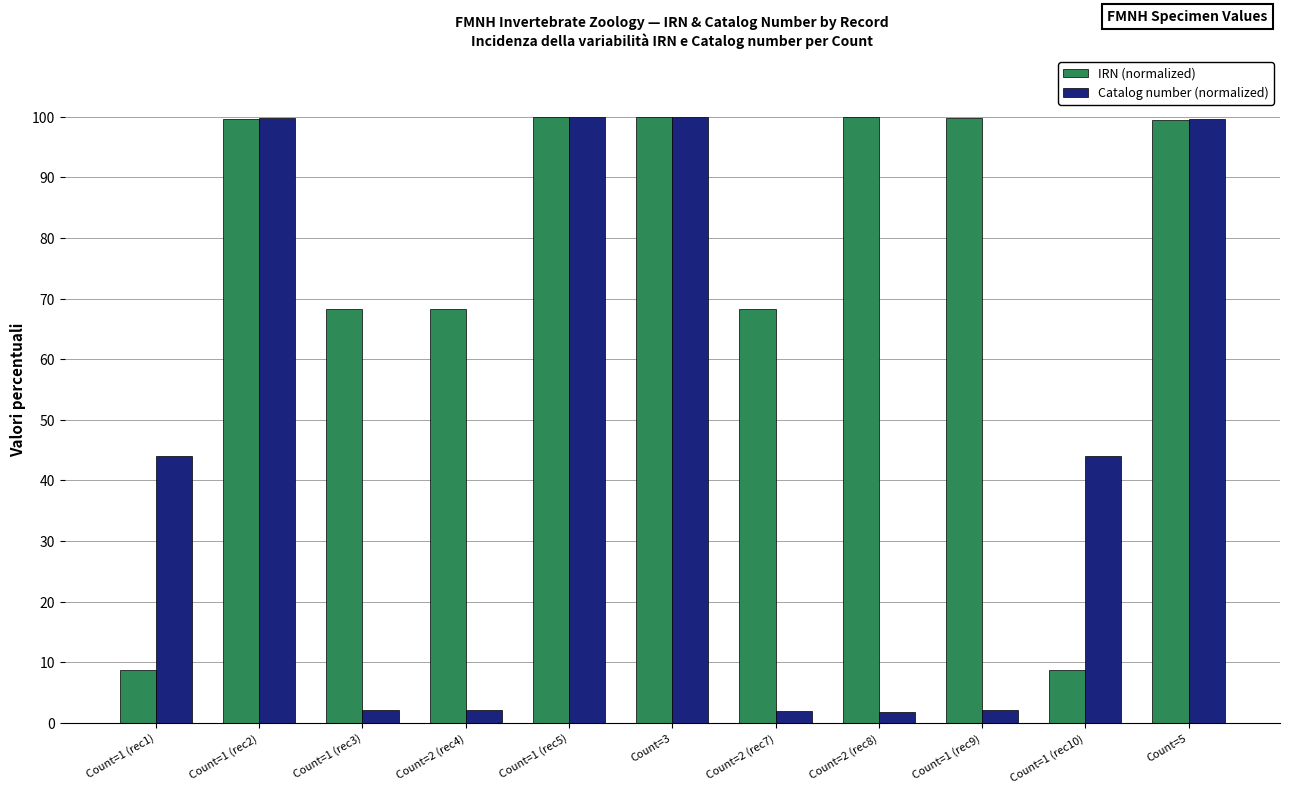

The value of Catalog number (normalized) at Count=1 (rec5) is 150.9. True or false?

False